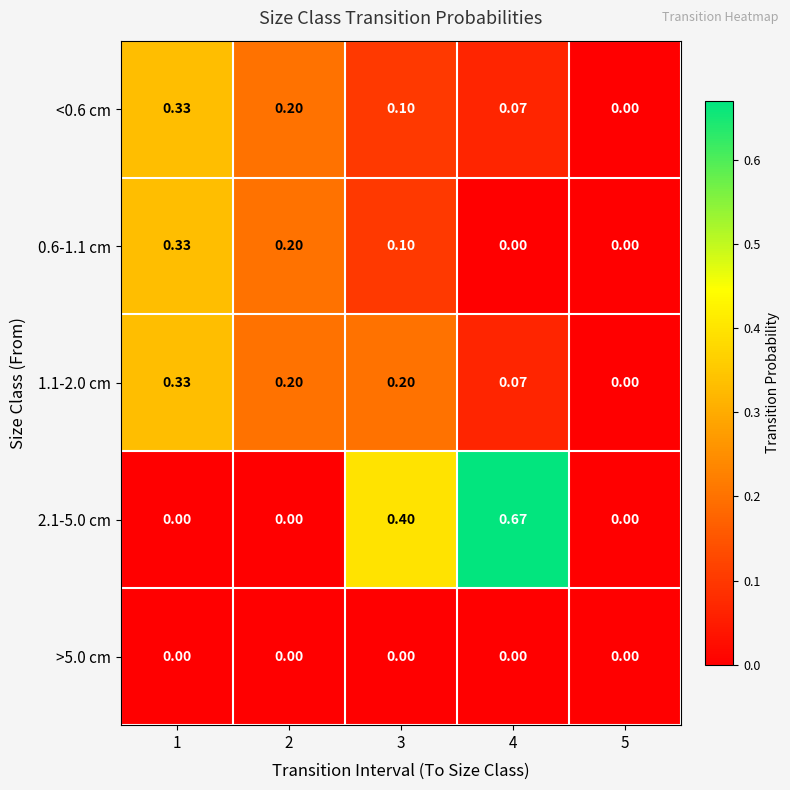

Is the value of <0.6 cm at 1 greater than the value of 0.6-1.1 cm at 5?

Yes